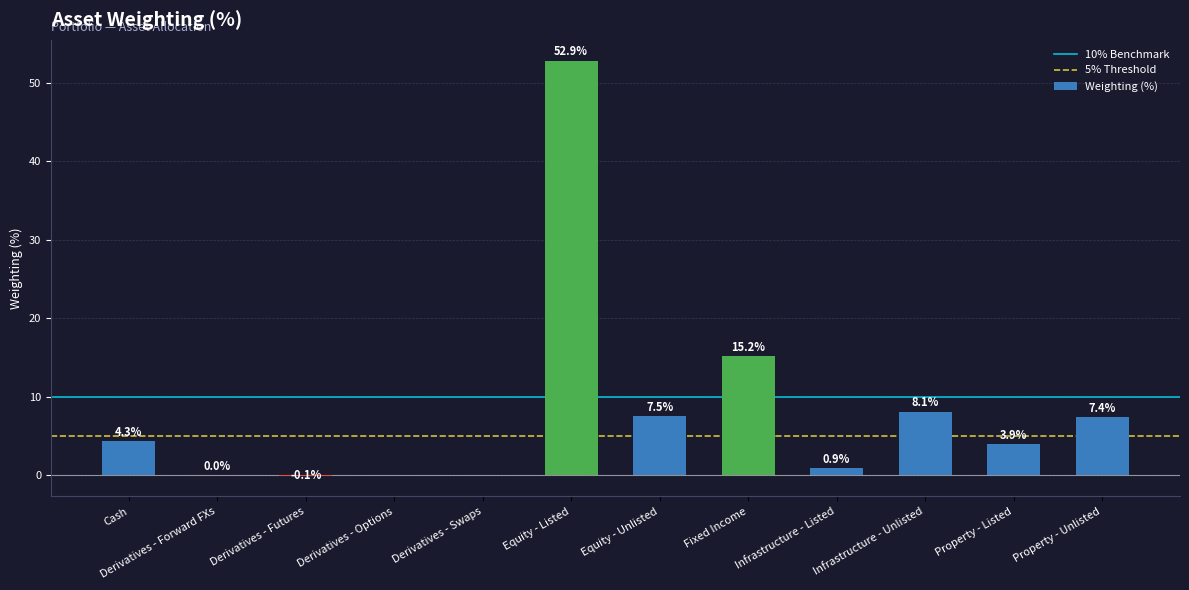

What is the change in value from Derivatives - Forward FXs to Fixed Income?

+15.1